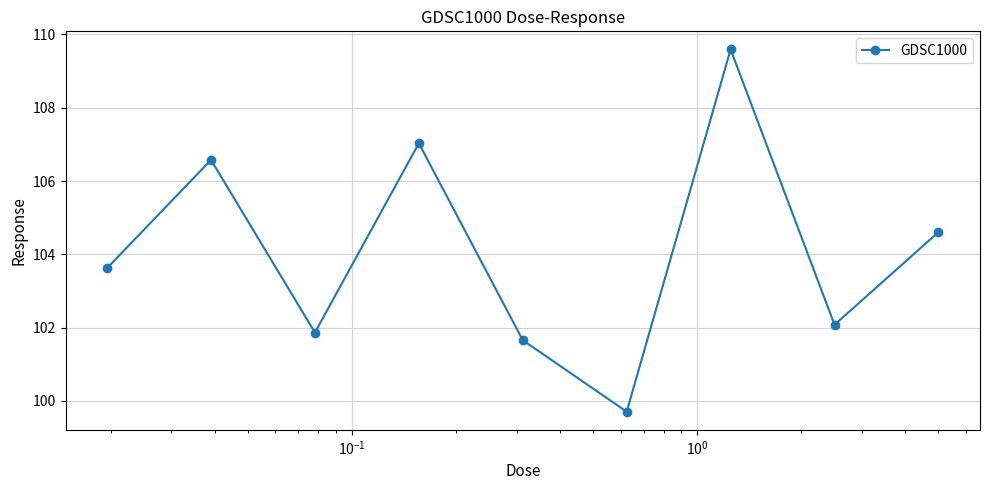

What is the maximum value shown in the chart?

109.6